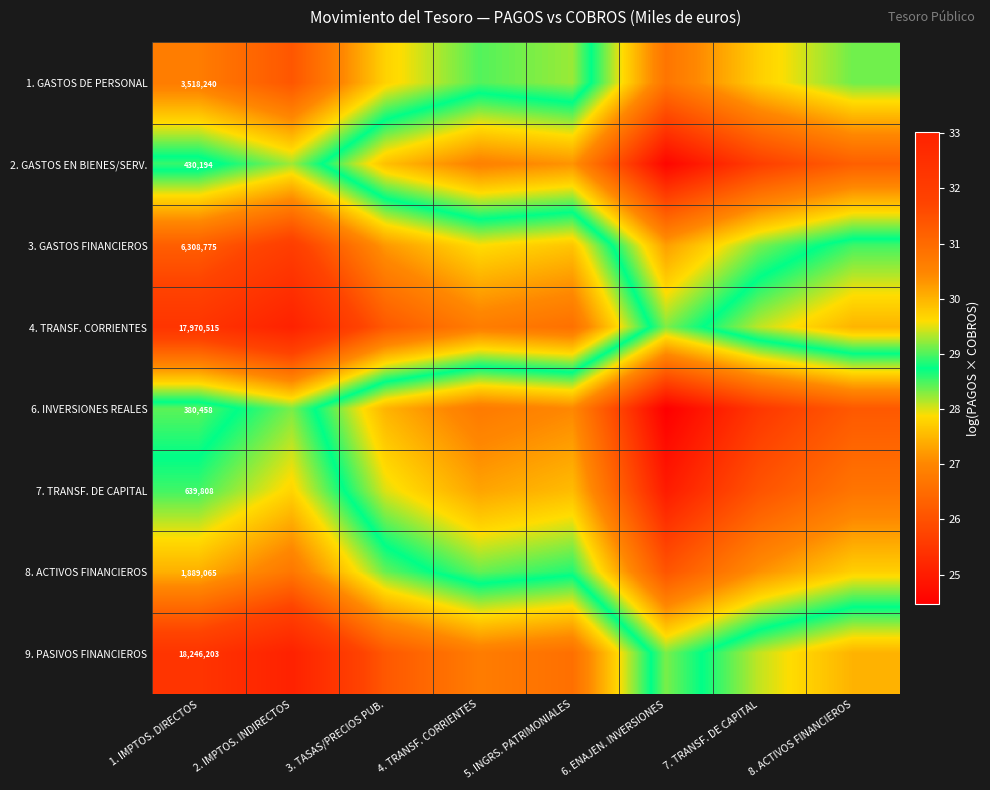

What is the difference between the second highest and minimum values in the 2. GASTOS EN BIENES/SERV. series?

4.0